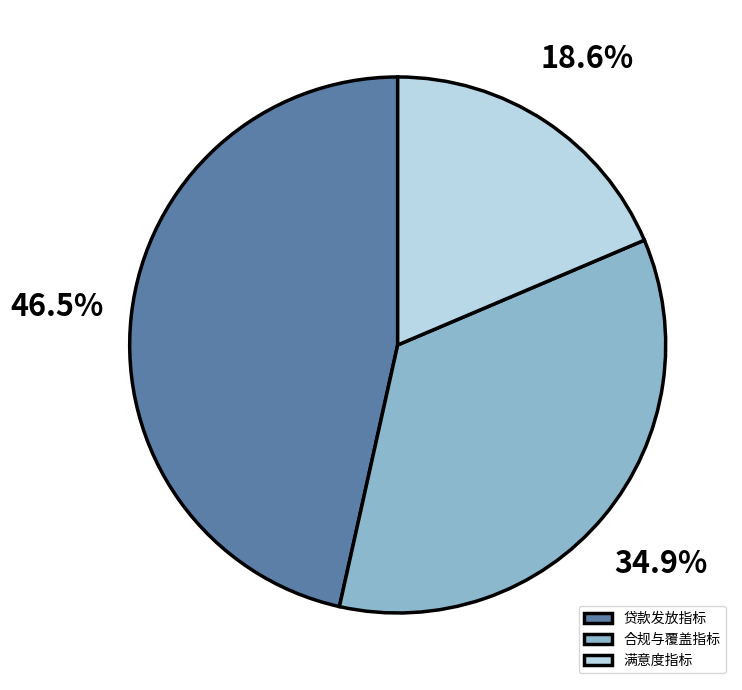

What percentage do 贷款发放指标 and 合规与覆盖指标 together represent?

81.4%